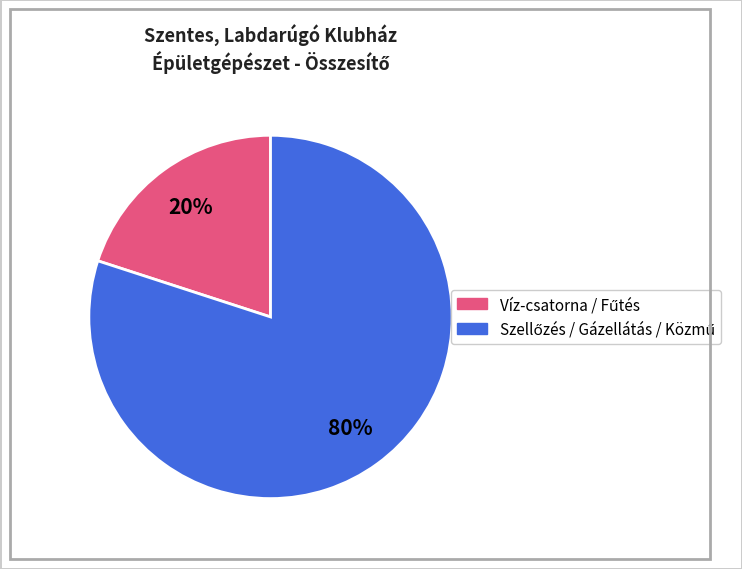

To the nearest percent, what is the average slice percentage?

50%